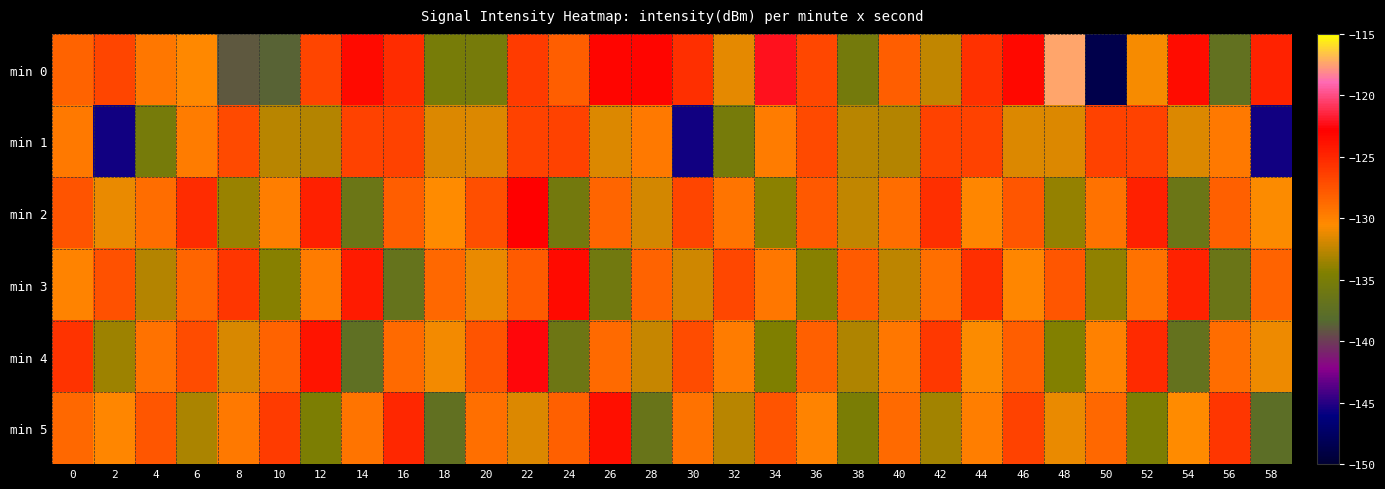

Which category has the highest value across all series?

48